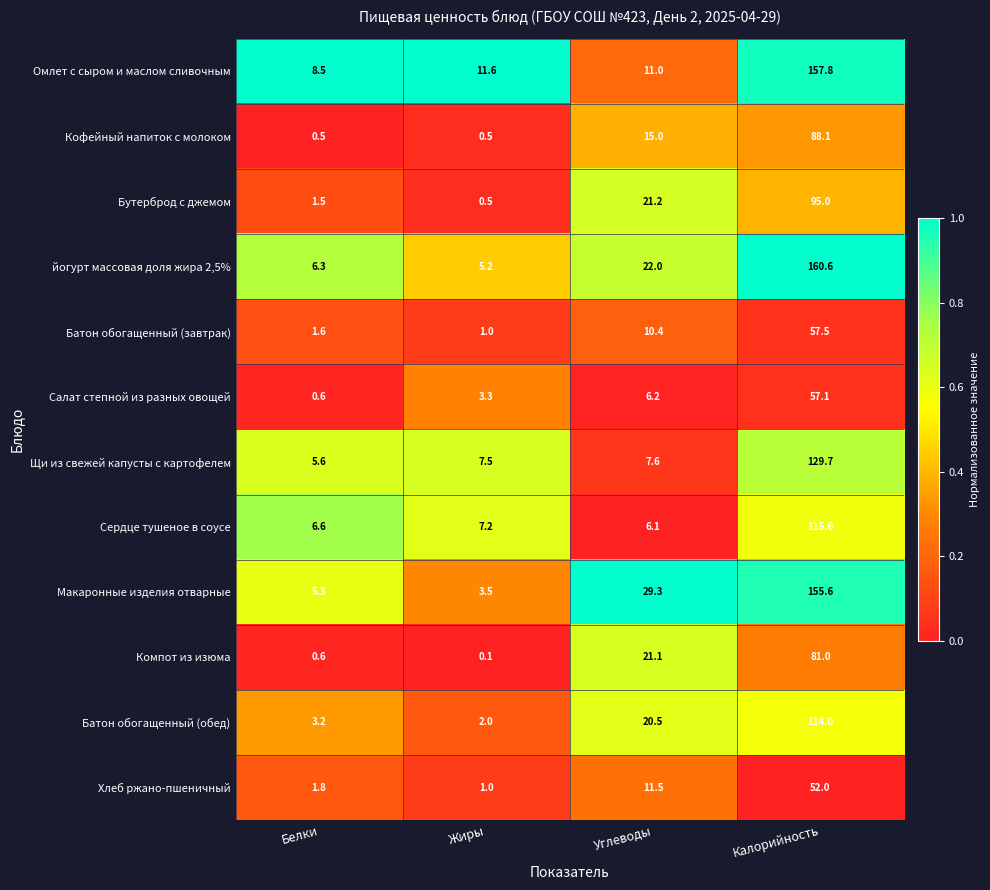

What is the difference between the Батон обогащенный (завтрак) values at Калорийность and Белки?

55.9